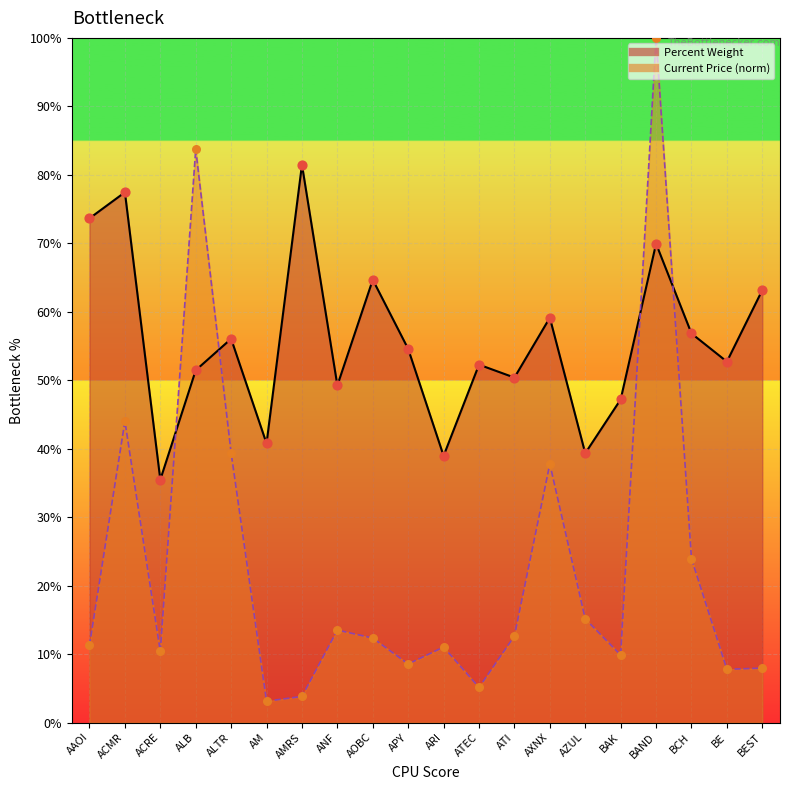

At which category is the sum across all series the highest?

BAND